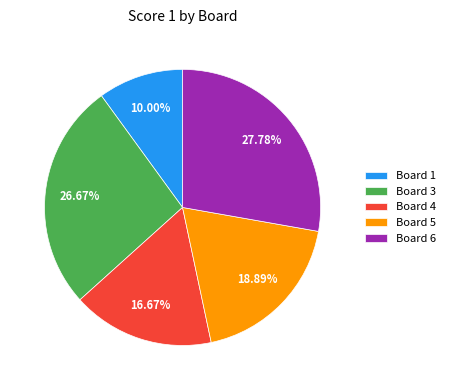

To the nearest percent, what is the difference between the largest and smallest slice percentages?

18%